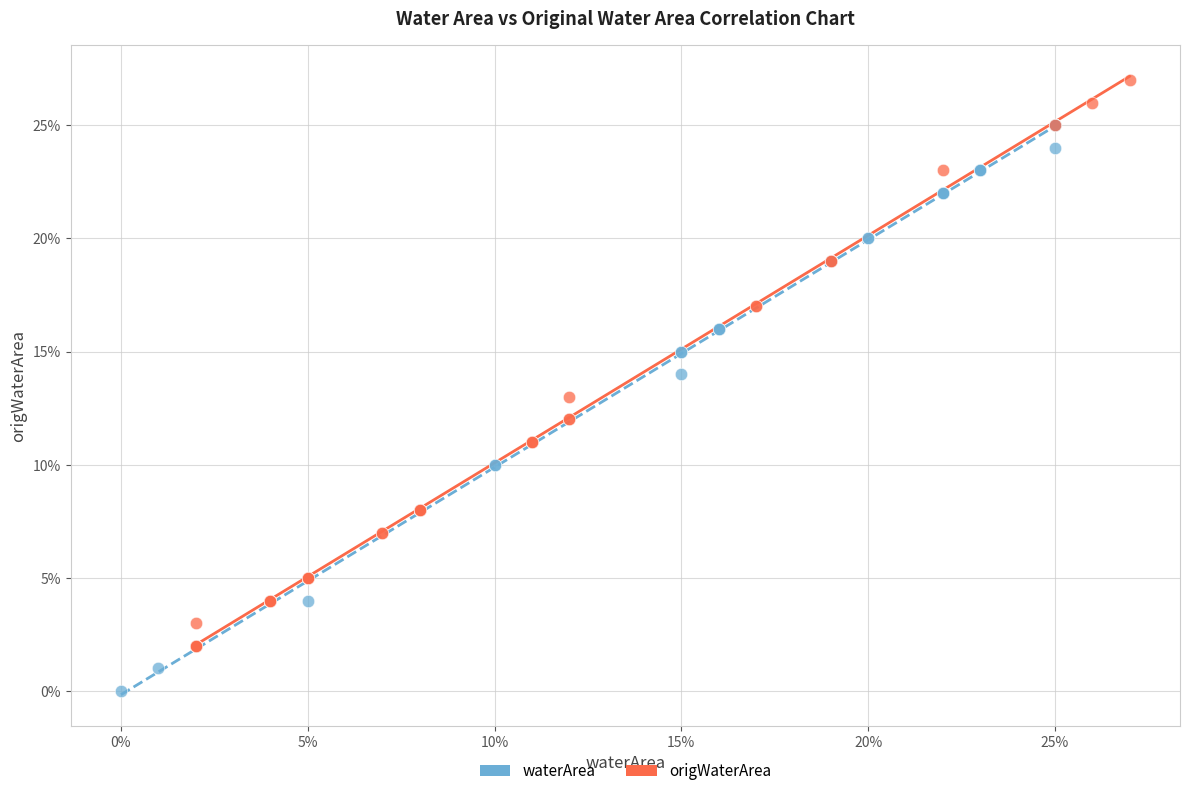

Which series contains the highest Y value?

origWaterArea